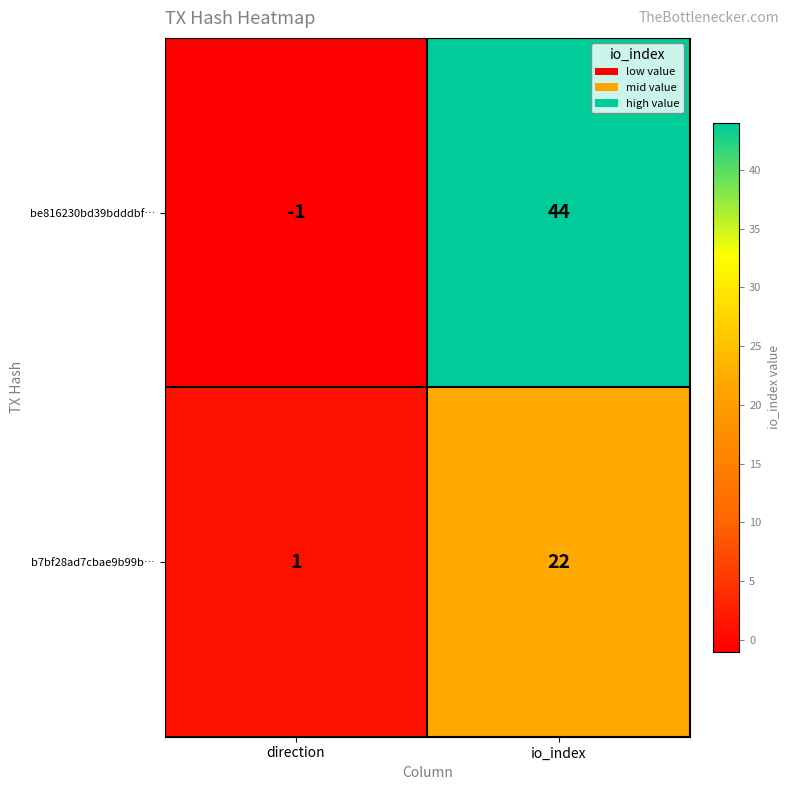

Rank the series by their maximum value, from lowest to highest.

b7bf28ad7cbae9b99b…, be816230bd39bdddbf…